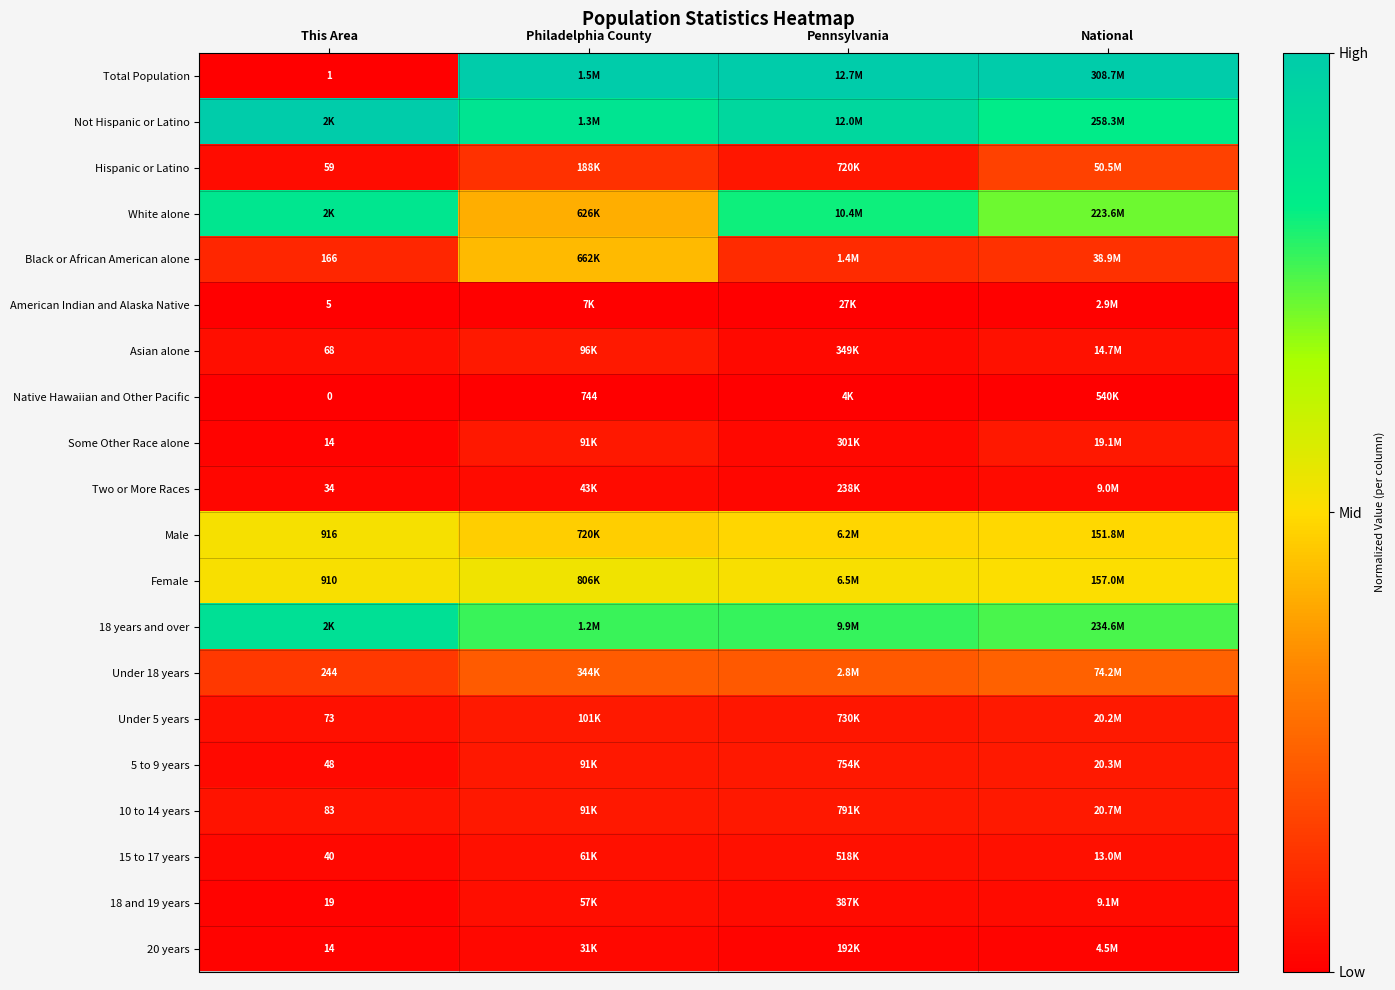

The 15 to 17 years series shows 0.0 at Pennsylvania. True or false?

False